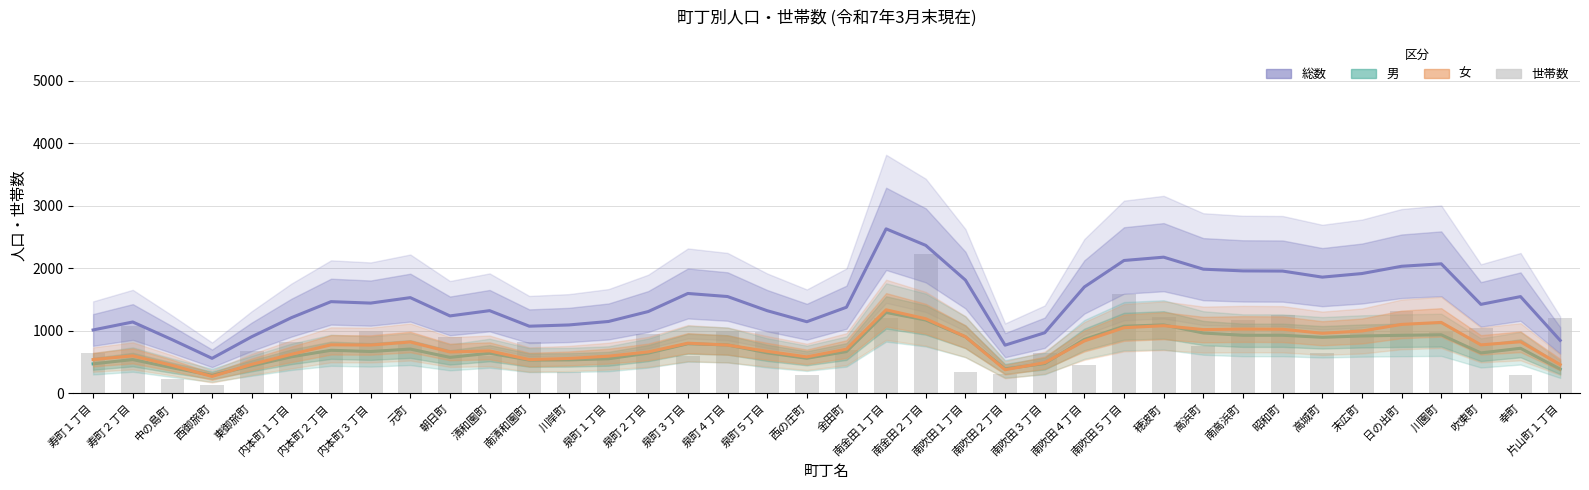

True or false: 女 has a value of 1030.0 at 南高浜町.

True